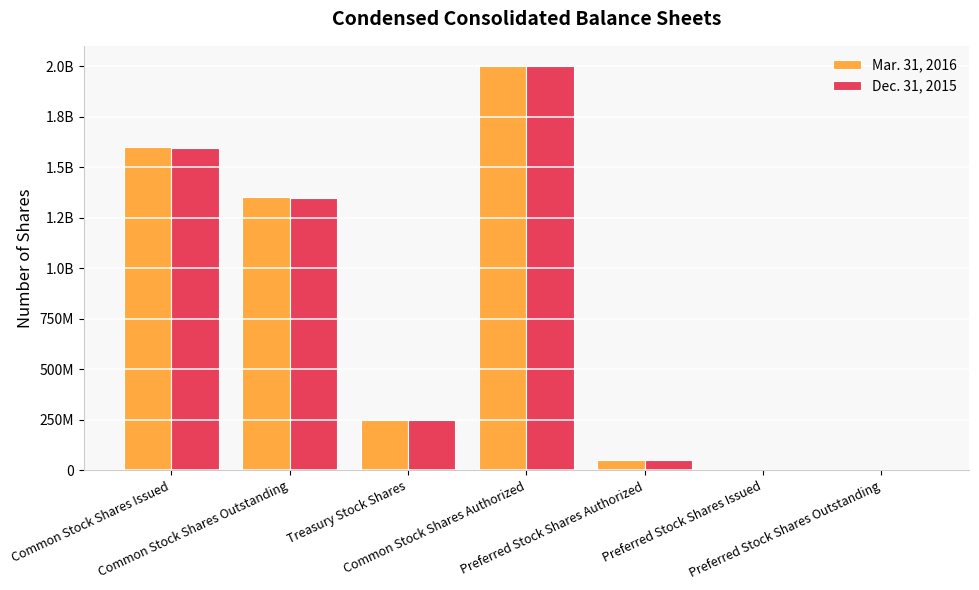

What are all the series names shown in the legend?

Mar. 31, 2016, Dec. 31, 2015